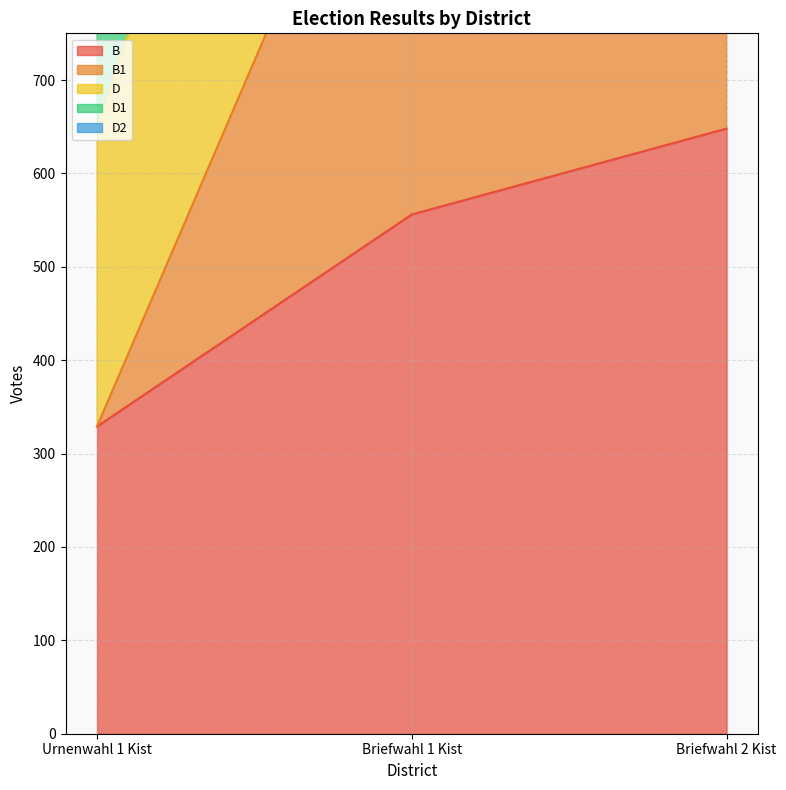

Which series has the largest total across all categories?

D